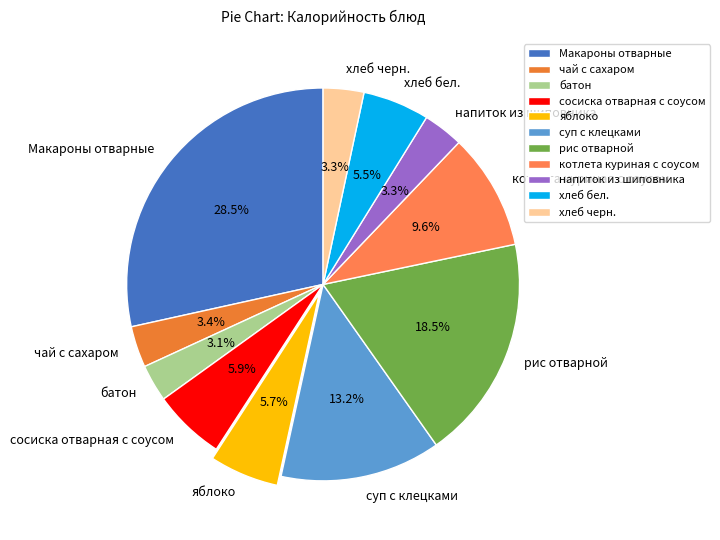

How many segments does this pie chart have?

11